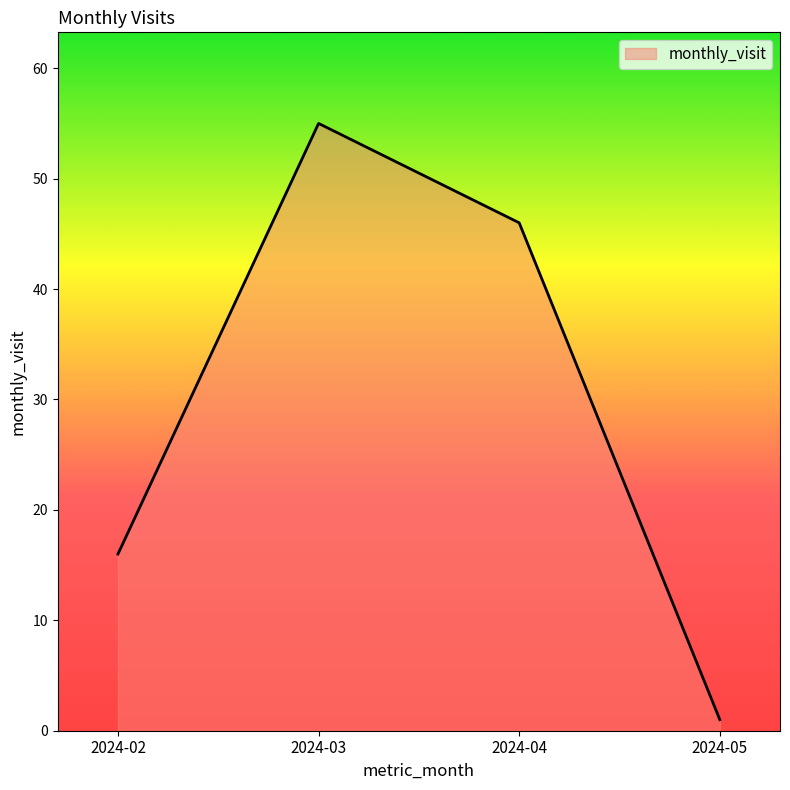

True or false: the data shows 1 at 2024-05.

True